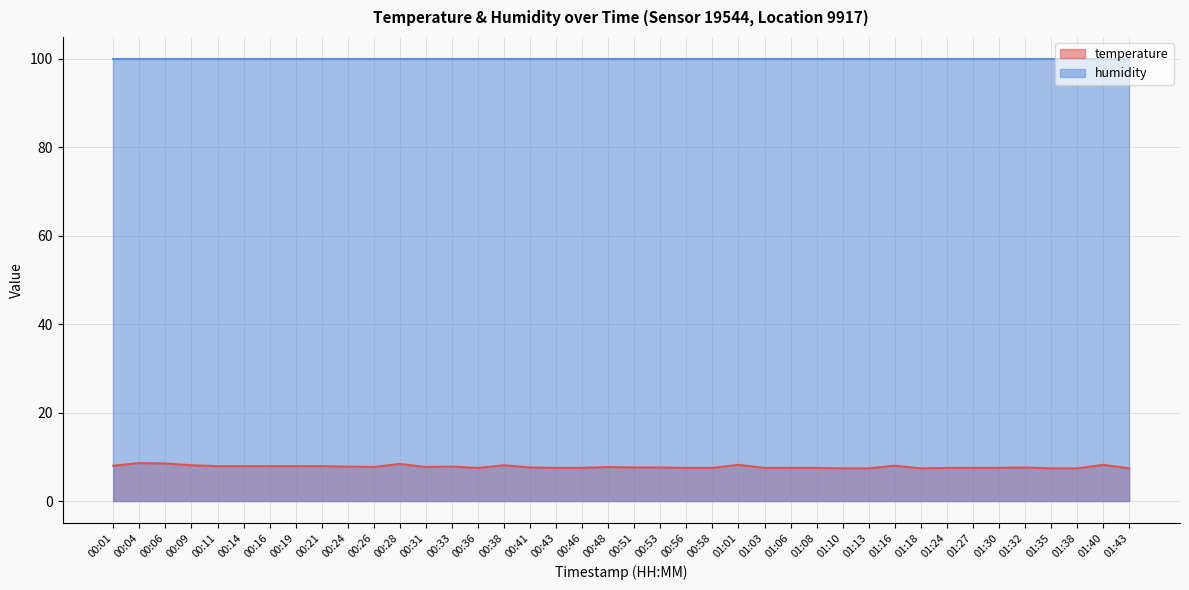

What is the label of the 19th point from the right?

00:53